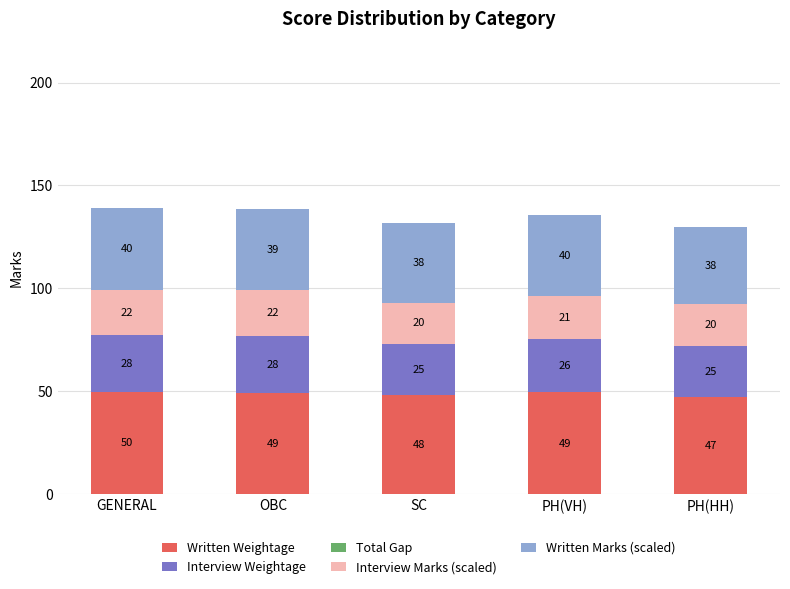

The Written Weightage series shows 47.2 at PH(HH). True or false?

True